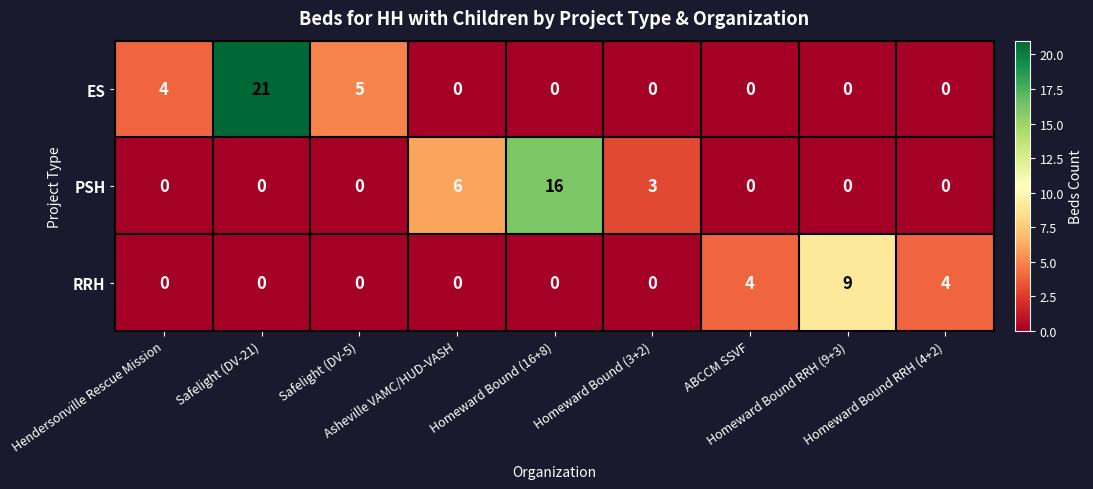

What is the maximum value for ES?

21